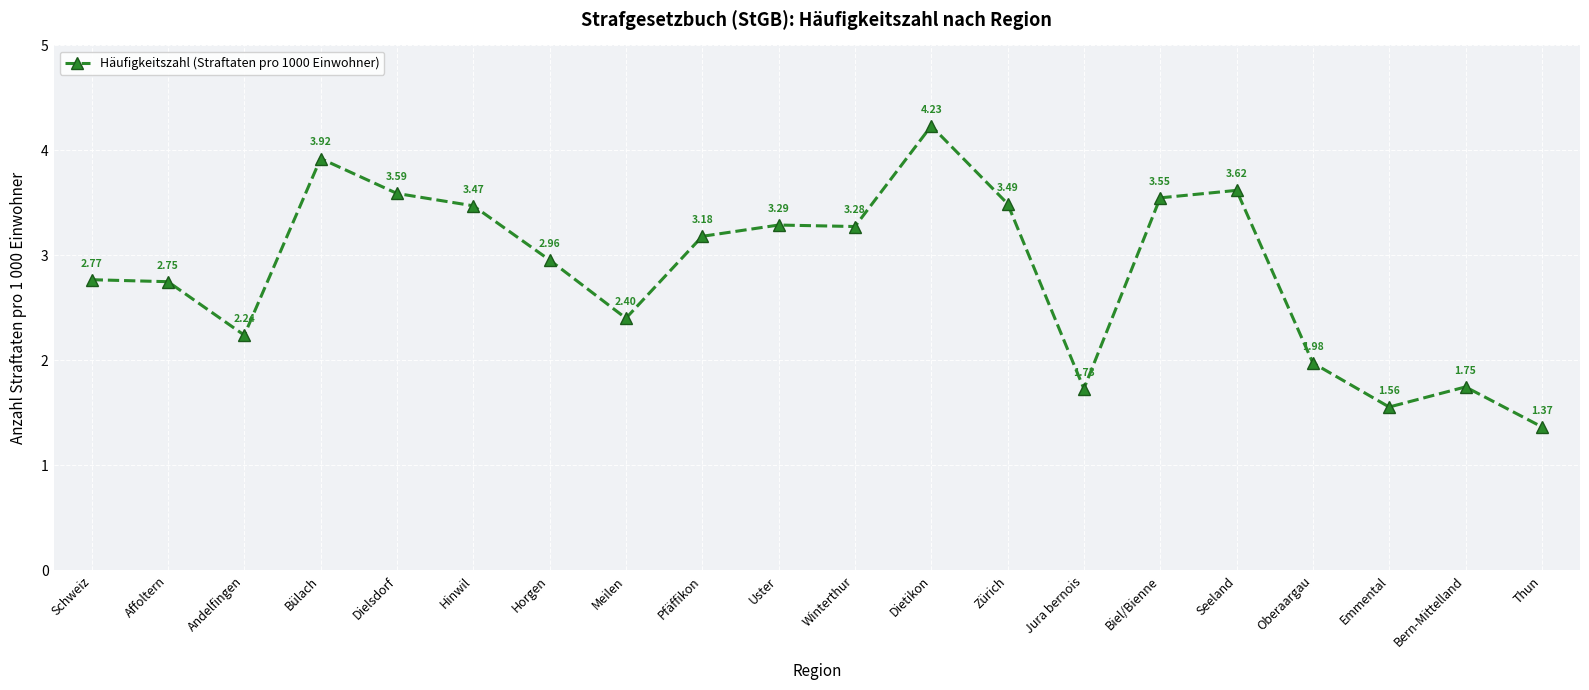

Which label corresponds to the largest value in the chart?

Dietikon